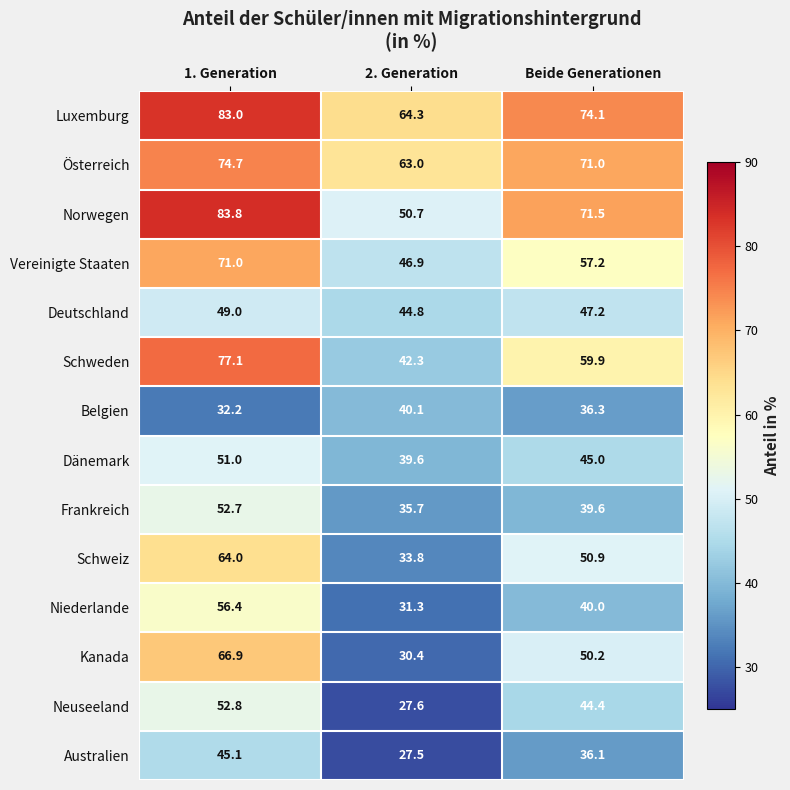

True or false: Australien has a value of 27.5 at 2. Generation.

True